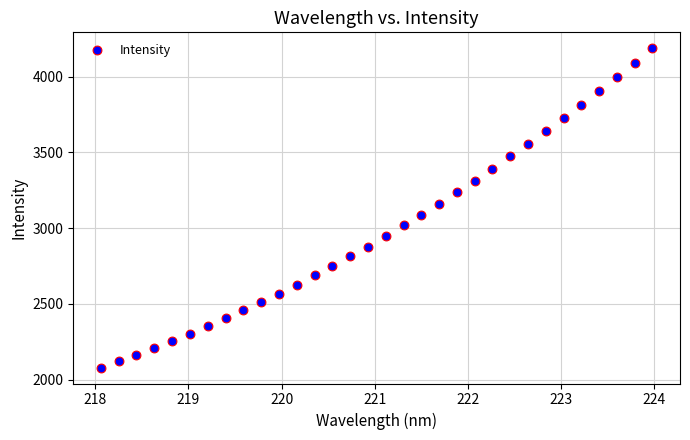

What is the range of X values (max minus min)?

5.9